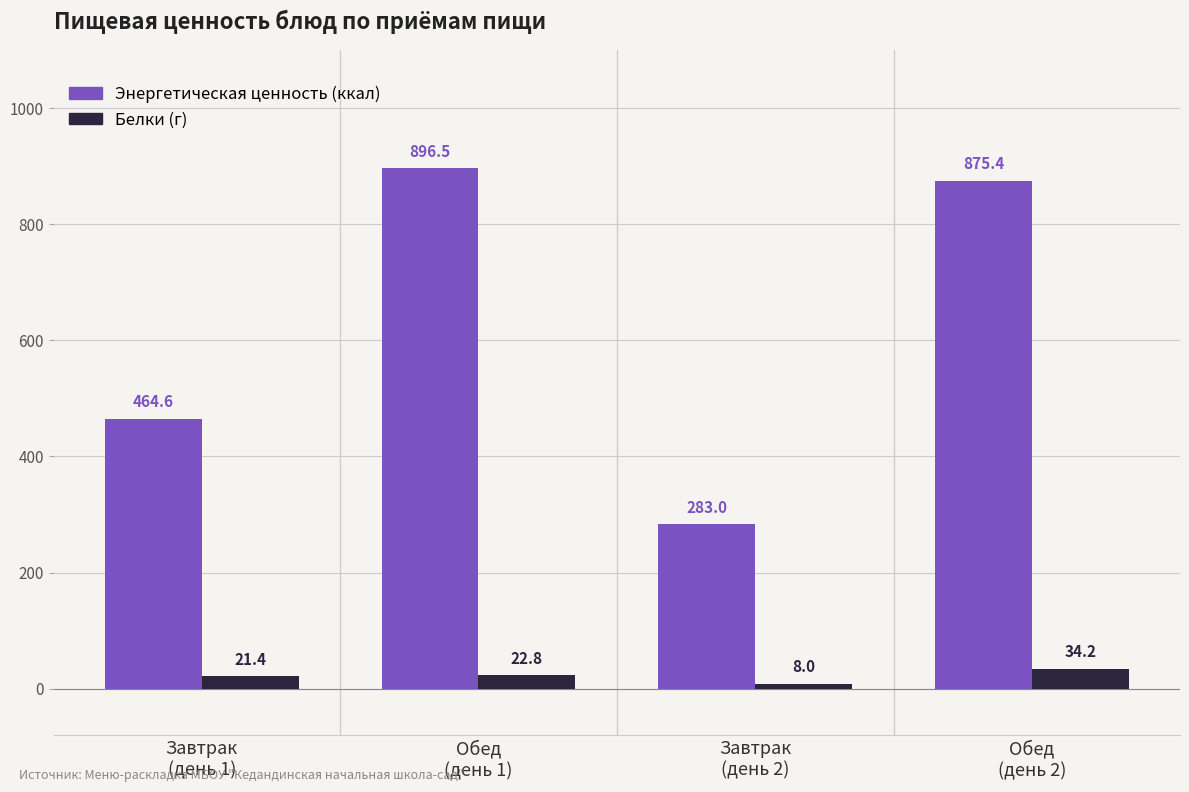

At Обед
(день 2), list the series in order from largest to smallest.

Энергетическая ценность (ккал), Белки (г)